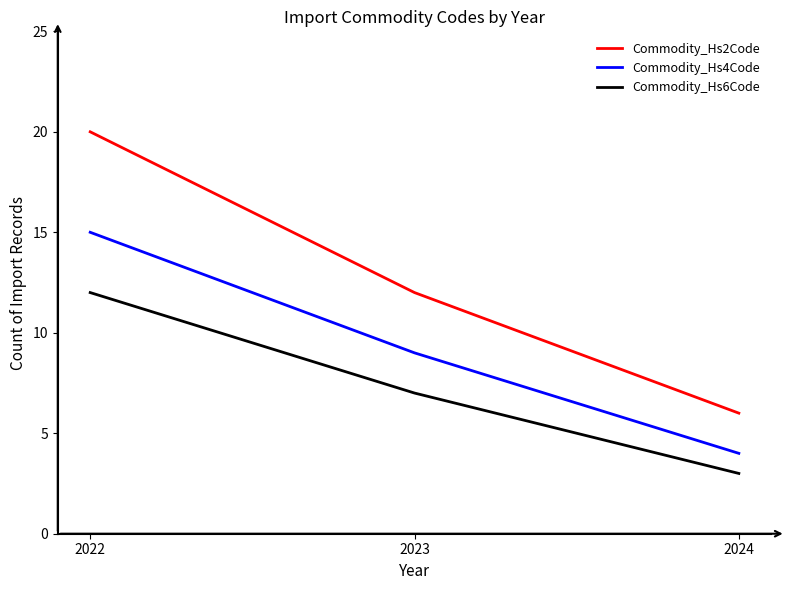

The value of Commodity_Hs6Code at 2022 is 12. True or false?

True